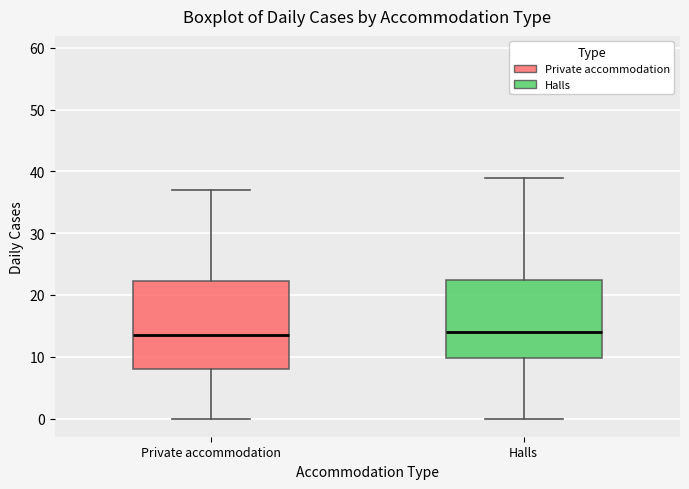

Where does the median line of the box for Private accommodation sit on the y-axis? The values are not printed on the chart, so give them approximately, as read against the axis.

14